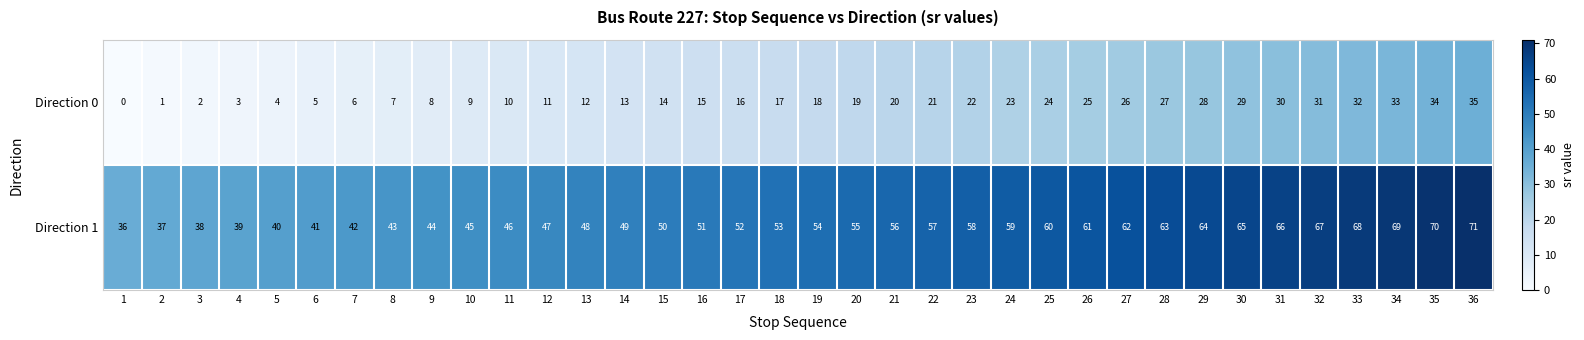

What is the difference between the highest and lowest values at 4?

36